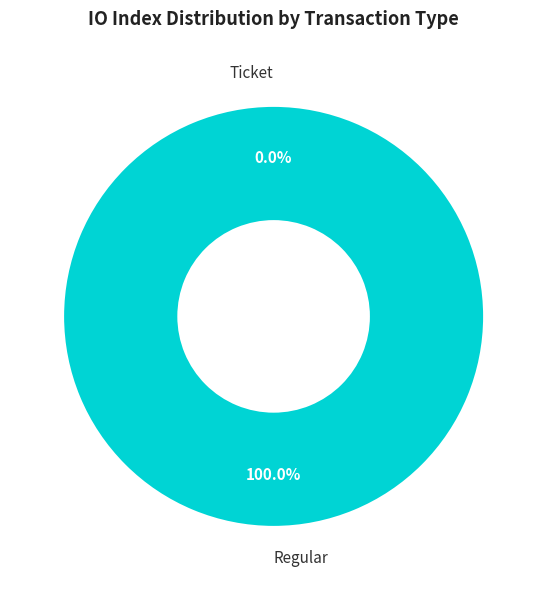

Which category has the biggest portion of the pie?

Regular